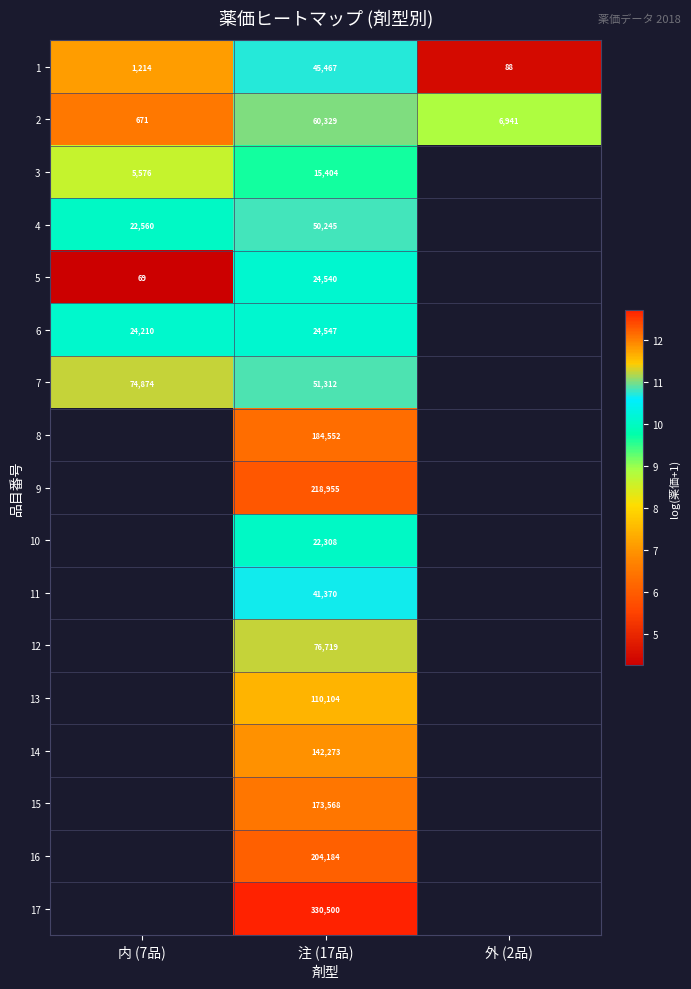

Is the value of 4 at 注 (17品) greater than the value of 8 at 注 (17品)?

No